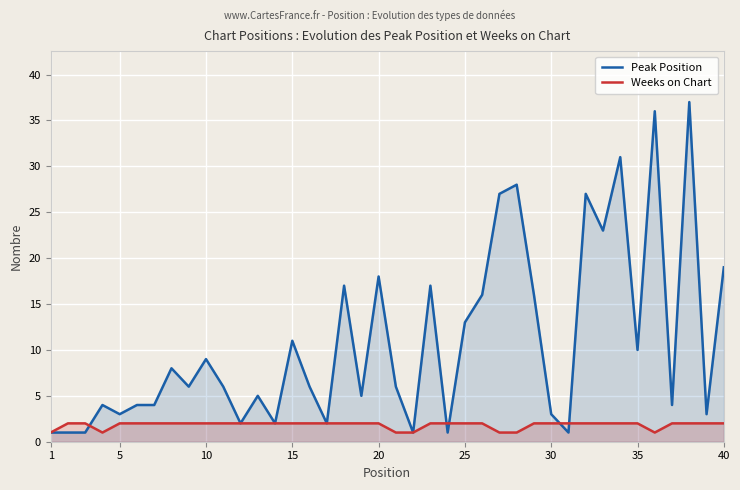

How many lines are shown in the chart?

2